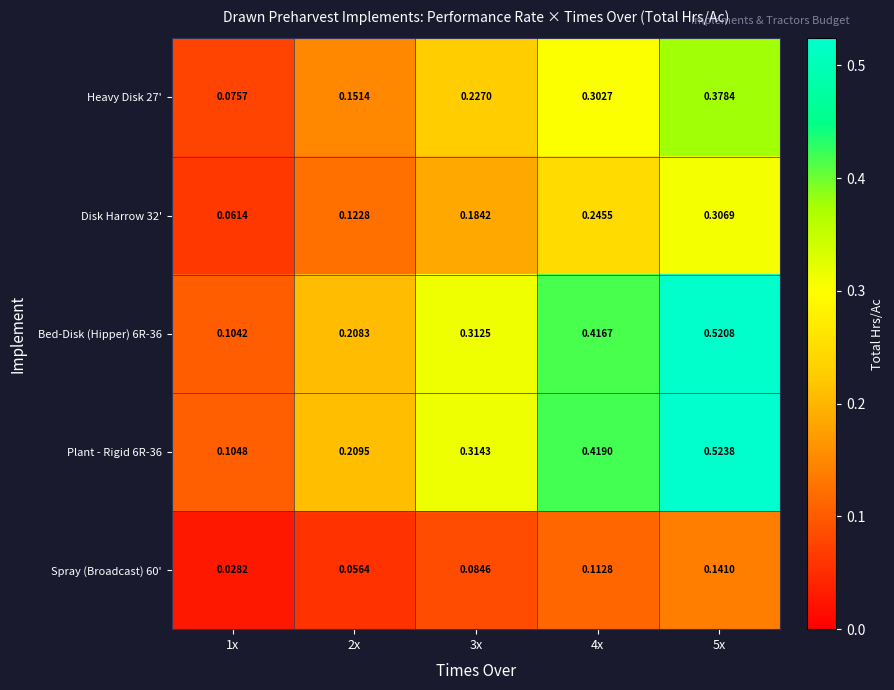

At how many categories does at least one series exceed 0?

5